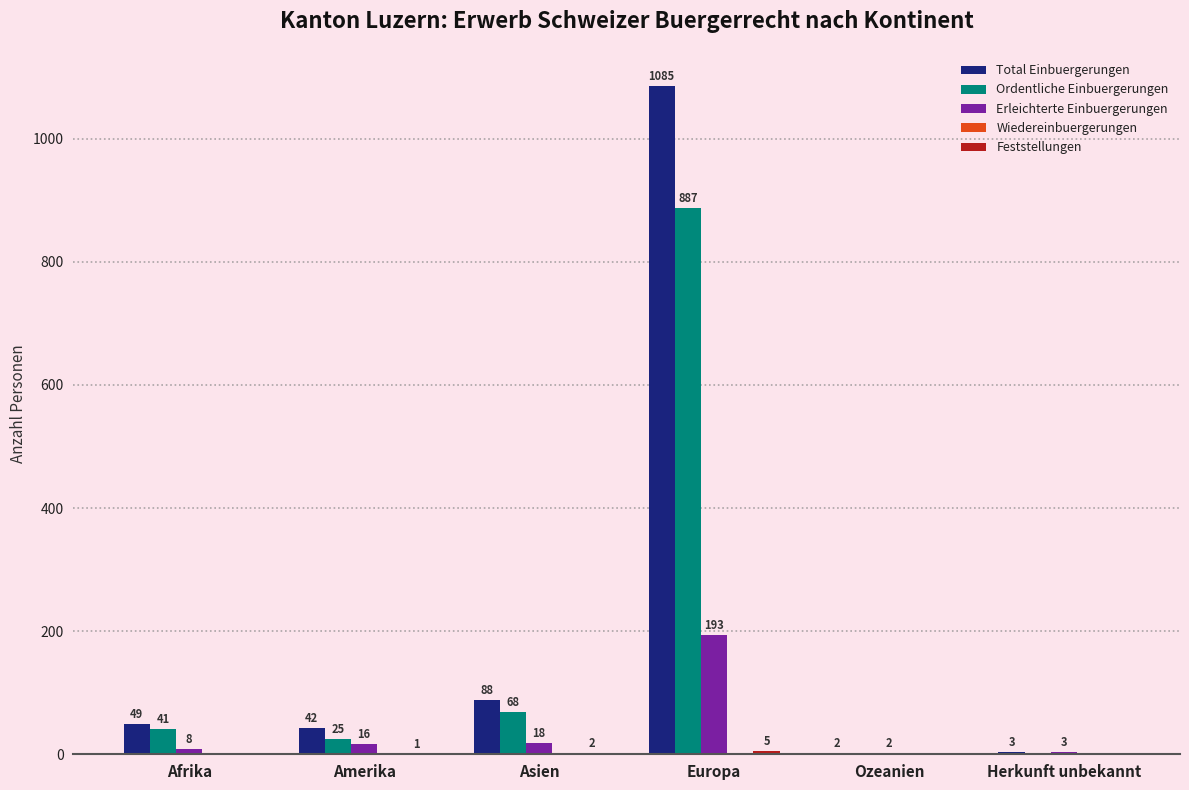

Which series changed the most between Asien and Europa?

Total Einbuergerungen